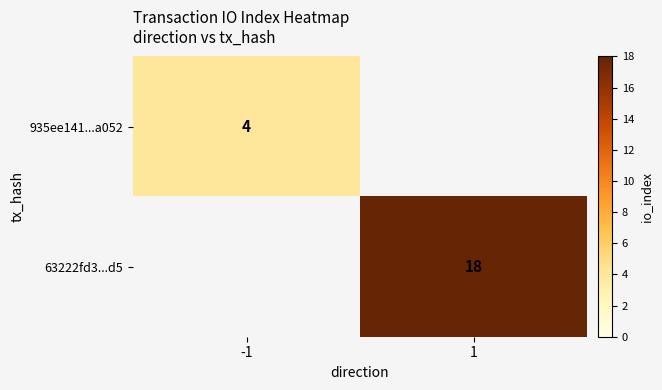

True or false: 63222fd3...d5 has a value of 18 at 1.

True